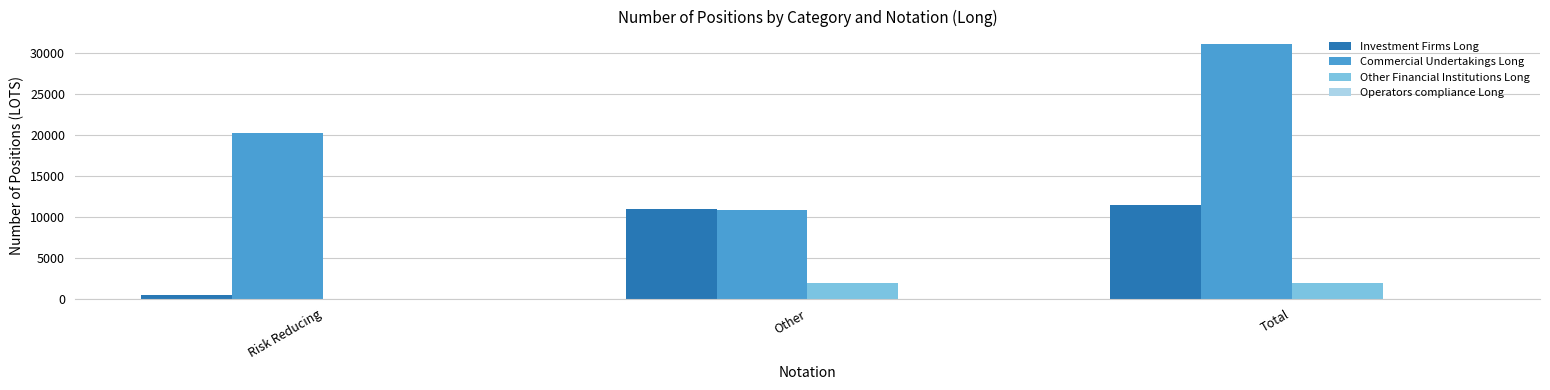

Reading right to left, list all the values displayed in this chart.

Investment Firms Long: Total=11500.1	Other=11020.1	Risk Reducing=480.0
Commercial Undertakings Long: Total=31080.3	Other=10816.0	Risk Reducing=20264.3
Other Financial Institutions Long: Total=1969.7	Other=1969.7	Risk Reducing=0.0